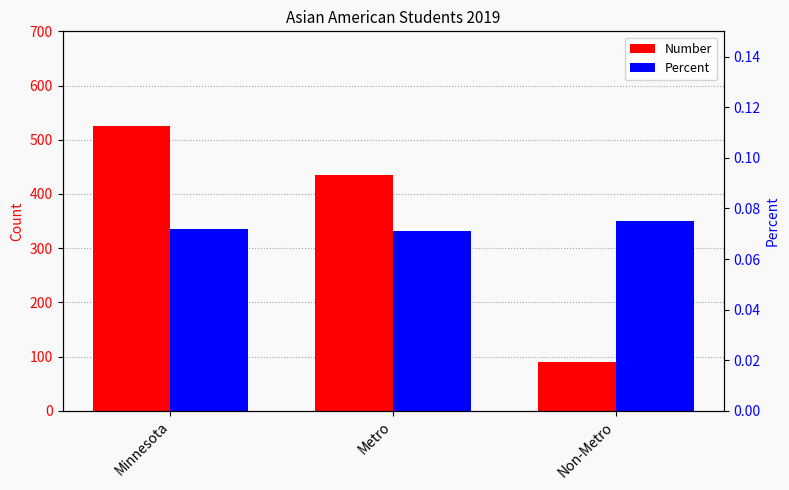

Rank the series at Metro from highest to lowest value.

Number, Percent